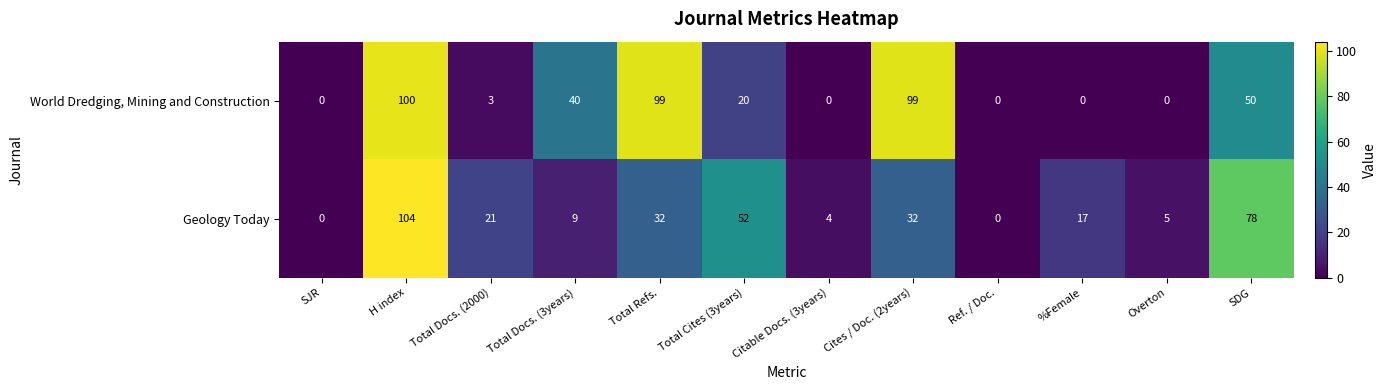

Which label corresponds to the largest value in the chart?

H index